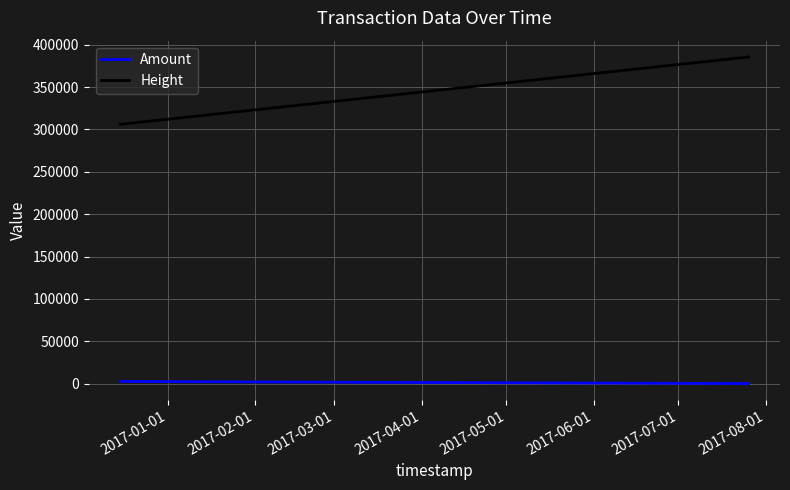

How many series are shown in this chart?

2